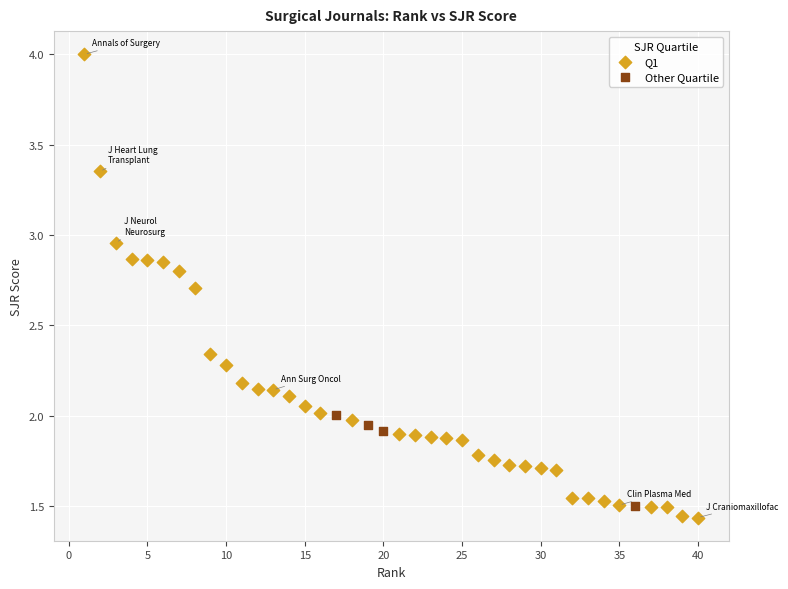

Which series reaches the maximum Y coordinate?

Q1